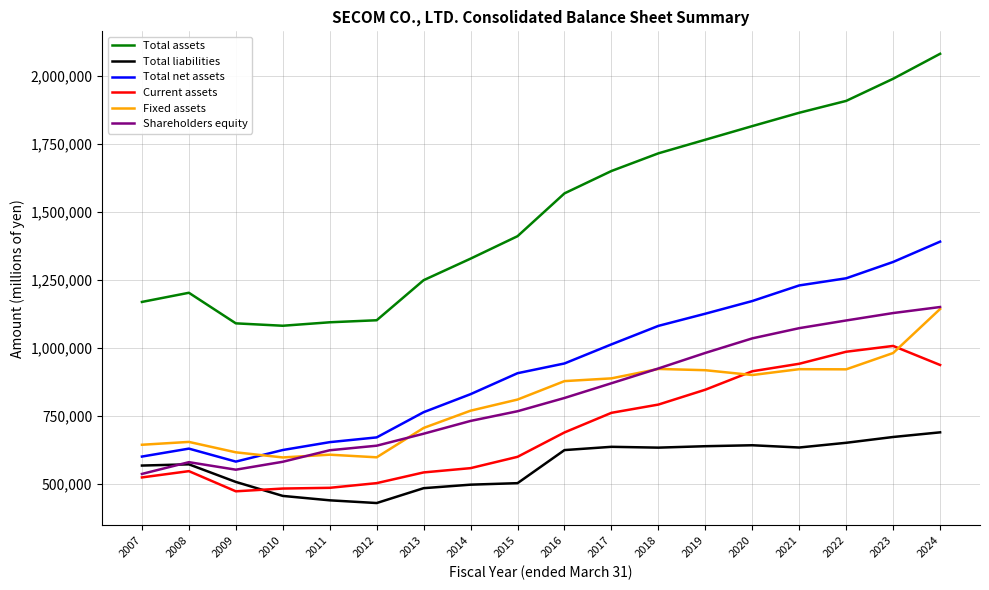

What is the spread (max minus min) of values at 2009?

617038